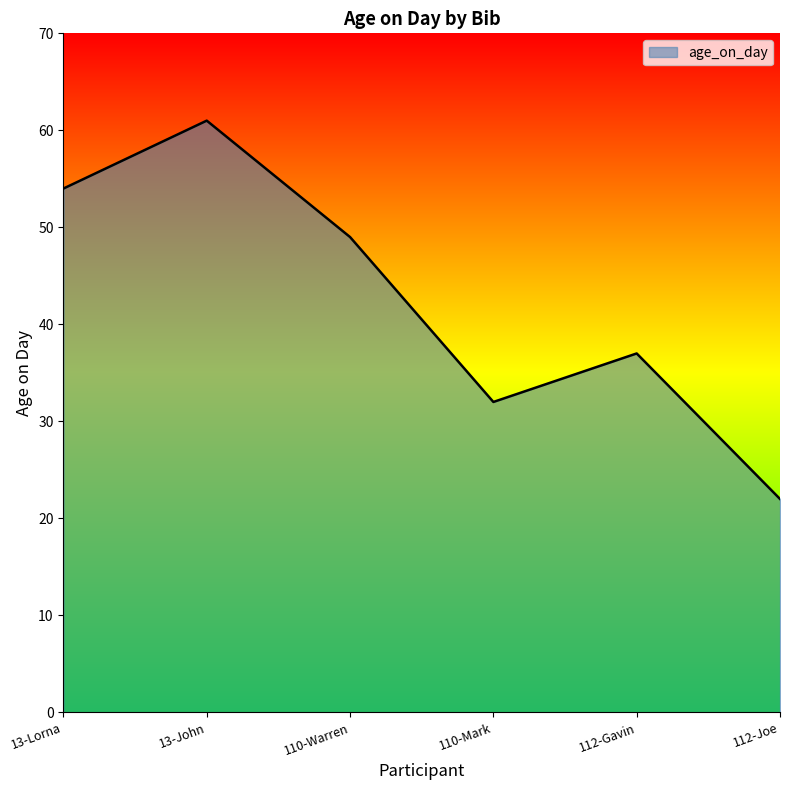

Which label corresponds to the largest value in the chart?

13-John